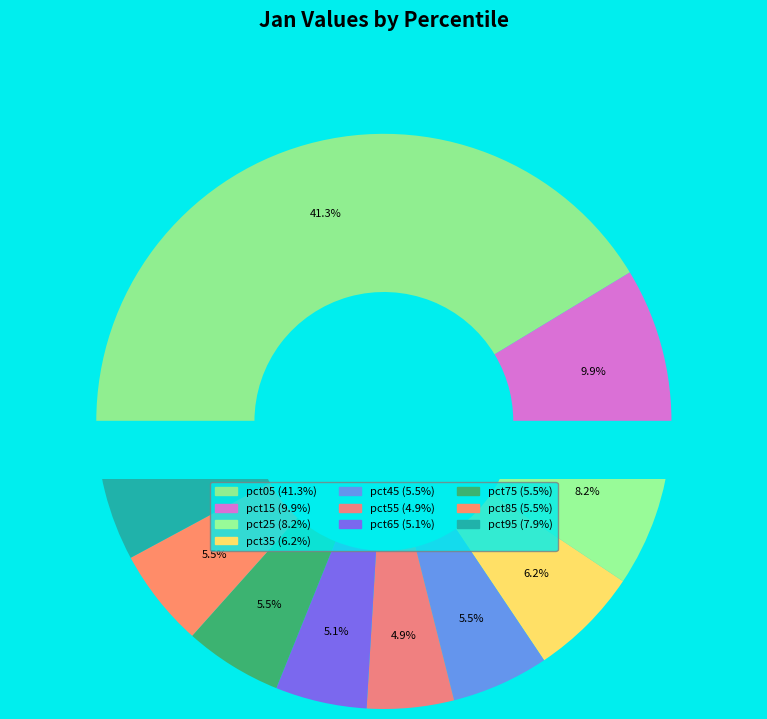

How many slices are in this pie chart?

10